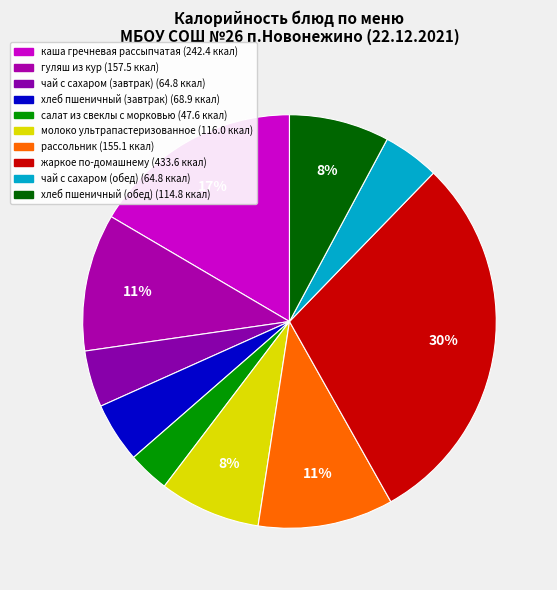

Count the number of slices in the pie.

10